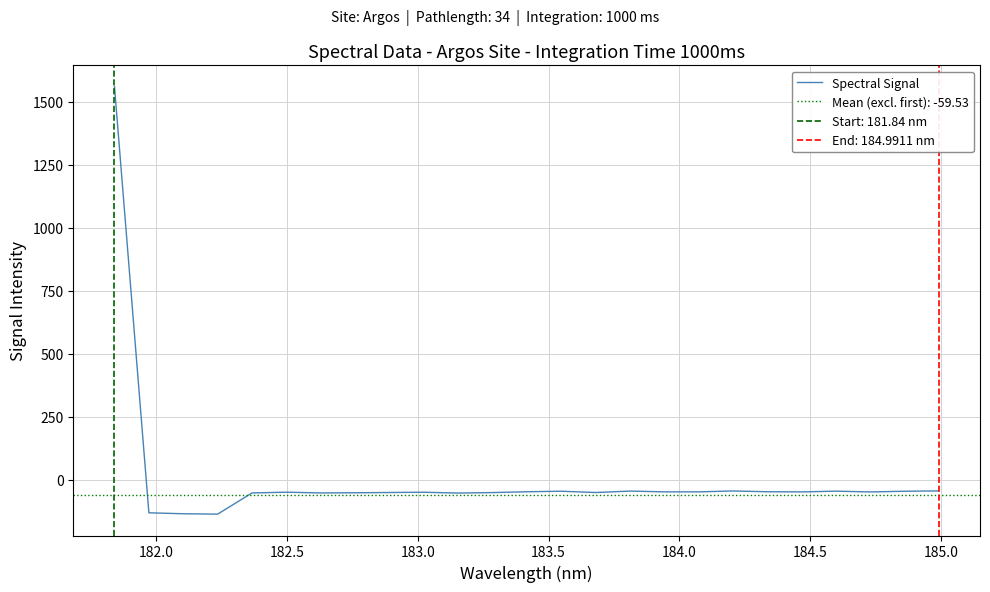

What is the maximum value shown in the chart?

1560.3